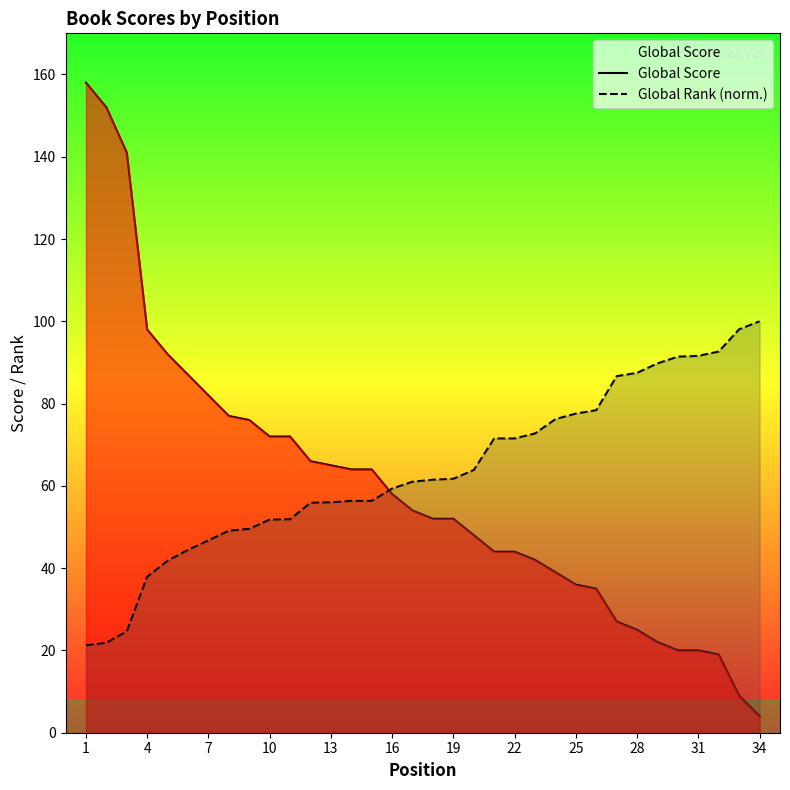

List the series in order of their overall mean, highest first.

Global Rank (norm.), Global Score